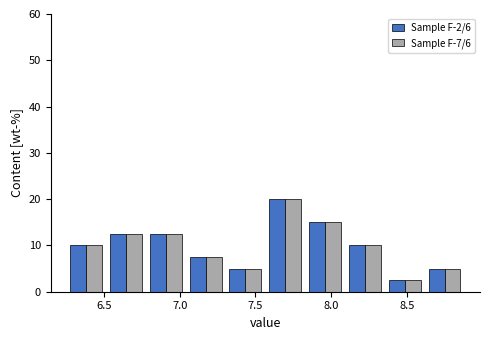

Reading left to right, list every range on the x-axis with the height of the bar of each series over it. Neither the bar edges nor the heights are printed on the chart, so give them approximately, as read against the axes.

6.25 to 6.50: Sample F-2/6=10	Sample F-7/6=10
6.50 to 6.80: Sample F-2/6=13	Sample F-7/6=13
6.80 to 7.05: Sample F-2/6=13	Sample F-7/6=13
7.05 to 7.30: Sample F-2/6=8	Sample F-7/6=8
7.30 to 7.55: Sample F-2/6=5	Sample F-7/6=5
7.55 to 7.85: Sample F-2/6=20	Sample F-7/6=20
7.85 to 8.10: Sample F-2/6=15	Sample F-7/6=15
8.10 to 8.35: Sample F-2/6=10	Sample F-7/6=10
8.35 to 8.60: Sample F-2/6=3	Sample F-7/6=3
8.60 to 8.90: Sample F-2/6=5	Sample F-7/6=5